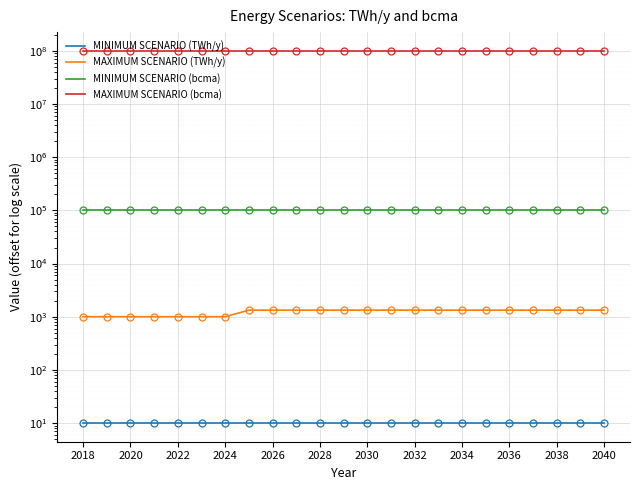

Which has a higher value, 2018 or 2020?

2018